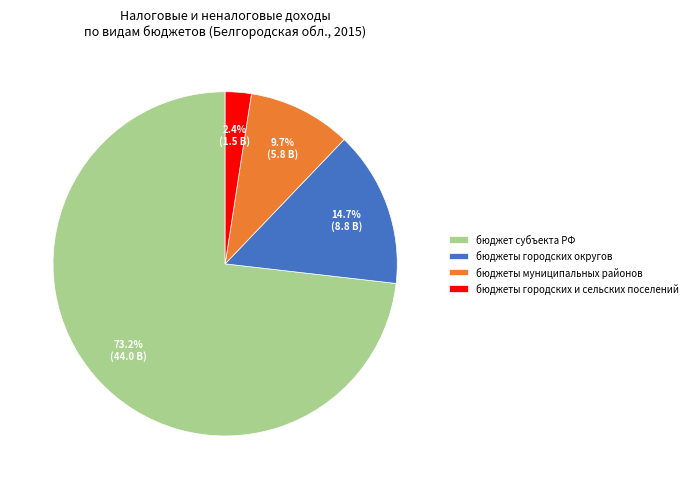

What portion of the pie excludes бюджеты городских округов?

85.3%